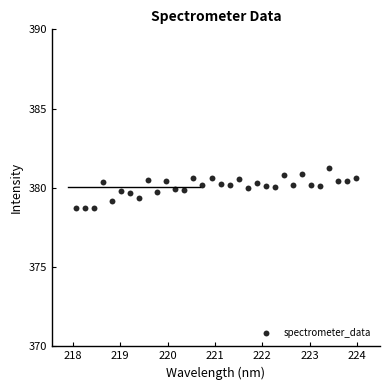

What is the range of X values (max minus min)?

5.9